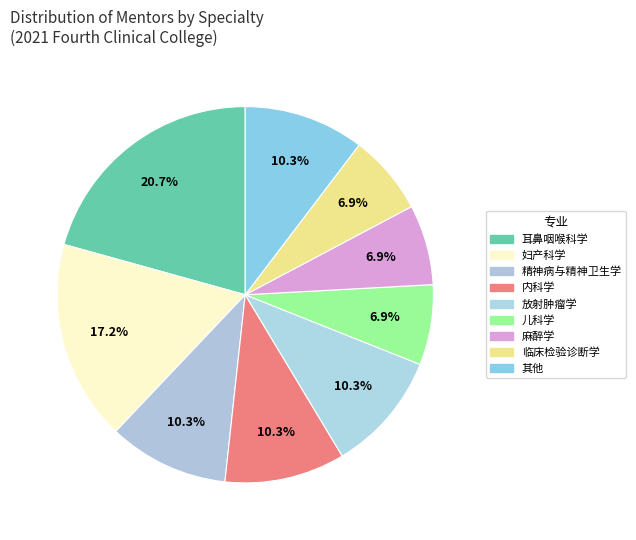

How many segments does this pie chart have?

9